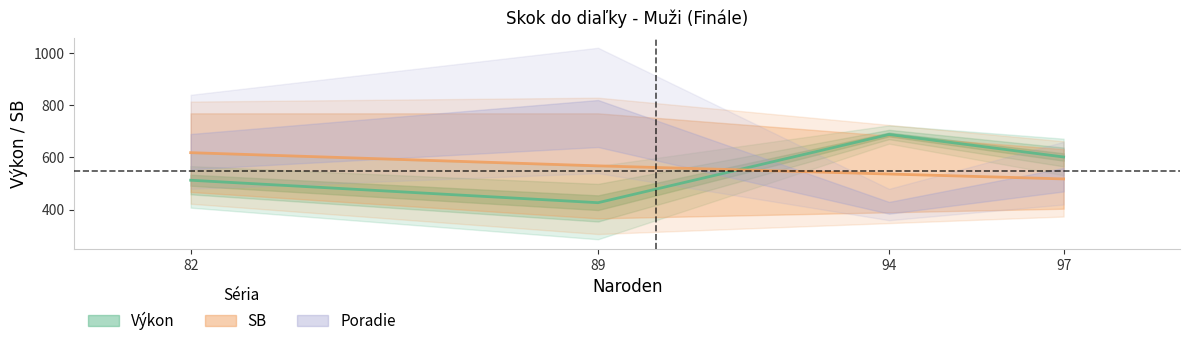

How many series are shown in this chart?

3